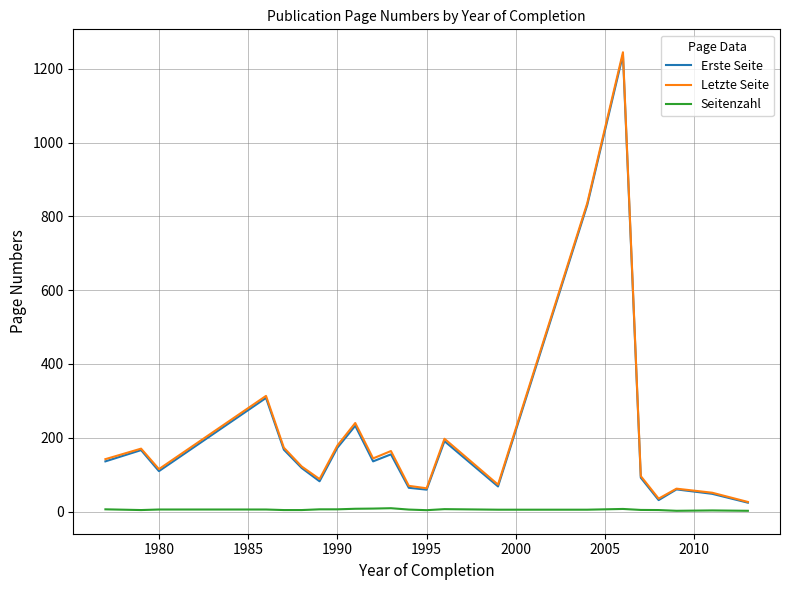

What is the maximum value for Erste Seite?

1238.0